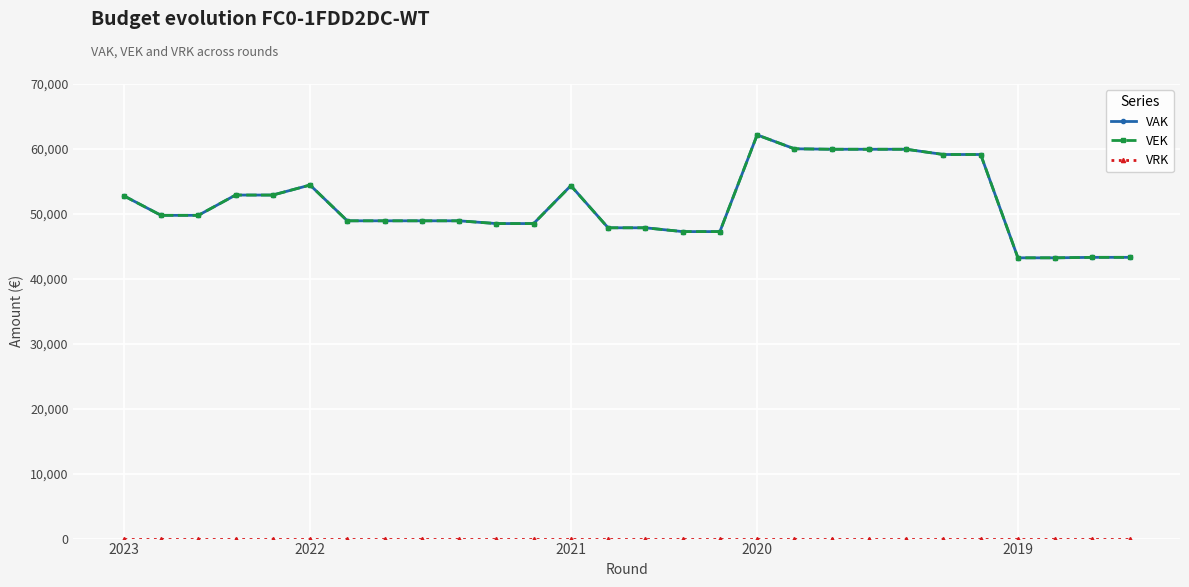

What is the greatest value displayed?

62161